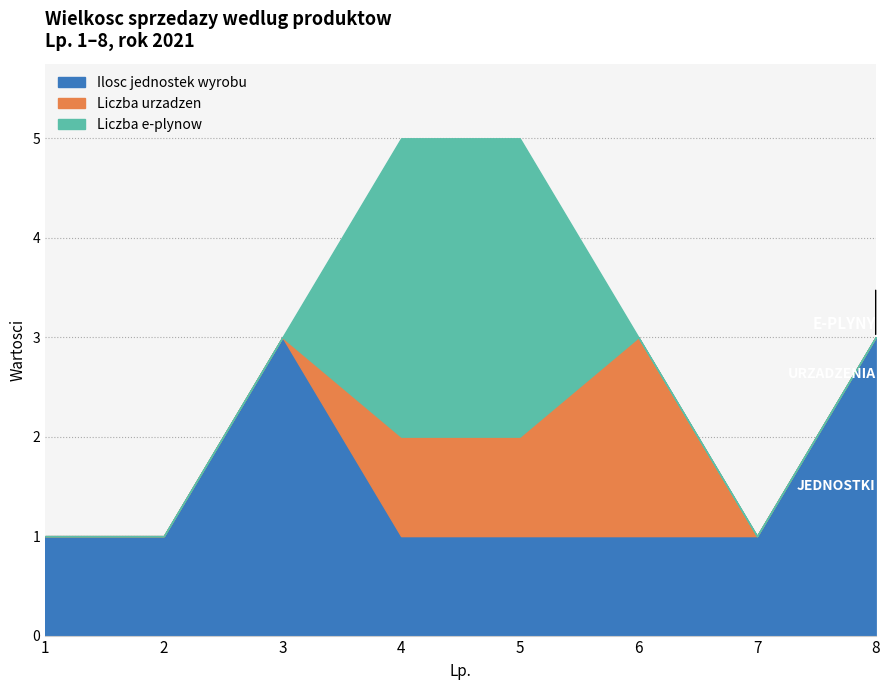

True or false: Liczba urzadzen has more than 2 interior local peaks.

False